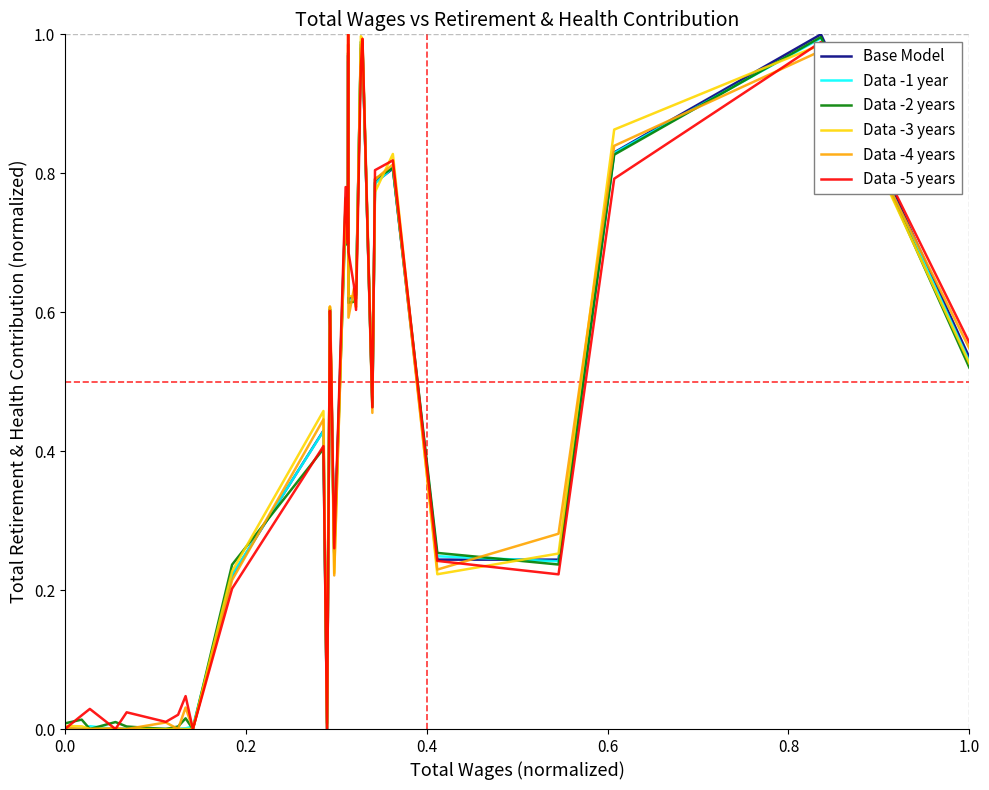

How many interior local valleys does the Data -5 years series have?

9